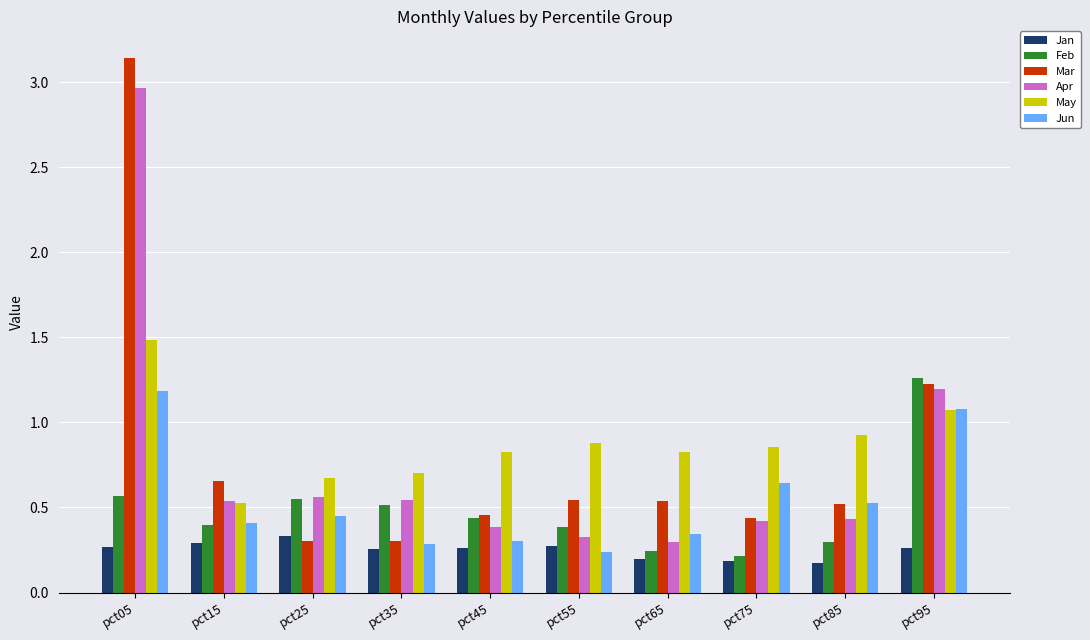

What is the total value across all series at pct65?

2.4